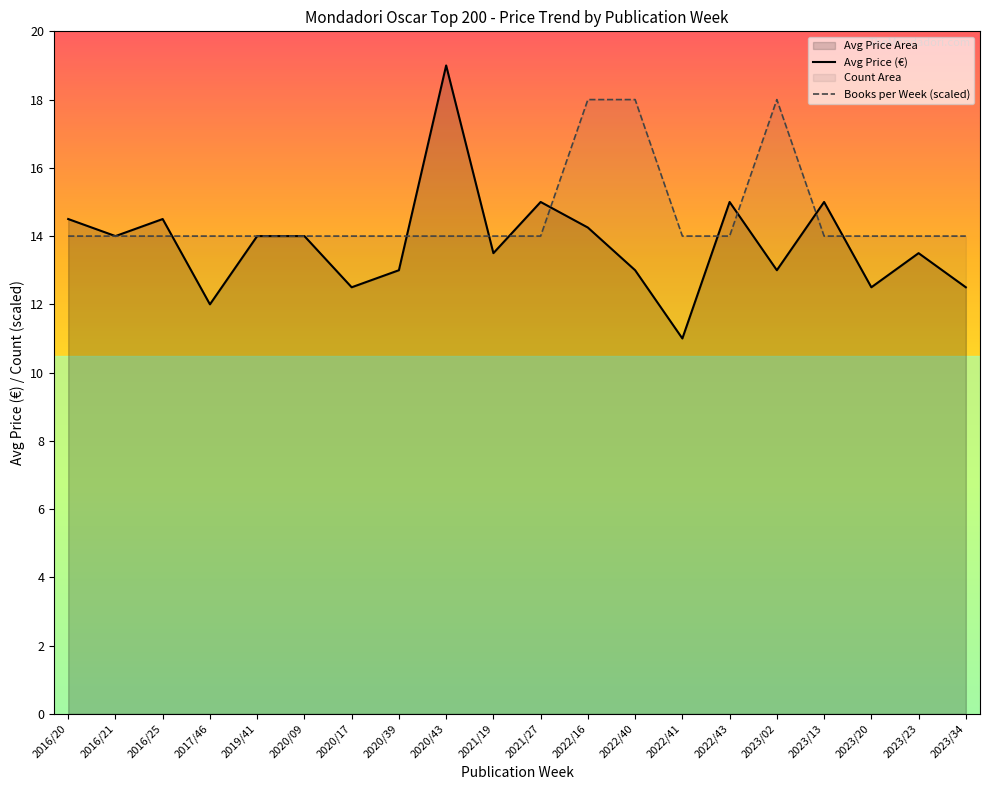

Reading left to right, extract all data points from this chart.

Avg Price (€): 2016/20=14.5	2016/21=14.0	2016/25=14.5	2017/46=12.0	2019/41=14.0	2020/09=14.0	2020/17=12.5	2020/39=13.0	2020/43=19.0	2021/19=13.5	2021/27=15.0	2022/16=14.2	2022/40=13.0	2022/41=11.0	2022/43=15.0	2023/02=13.0	2023/13=15.0	2023/20=12.5	2023/23=13.5	2023/34=12.5
Books per Week (scaled): 2016/20=14.0	2016/21=14.0	2016/25=14.0	2017/46=14.0	2019/41=14.0	2020/09=14.0	2020/17=14.0	2020/39=14.0	2020/43=14.0	2021/19=14.0	2021/27=14.0	2022/16=18.0	2022/40=18.0	2022/41=14.0	2022/43=14.0	2023/02=18.0	2023/13=14.0	2023/20=14.0	2023/23=14.0	2023/34=14.0